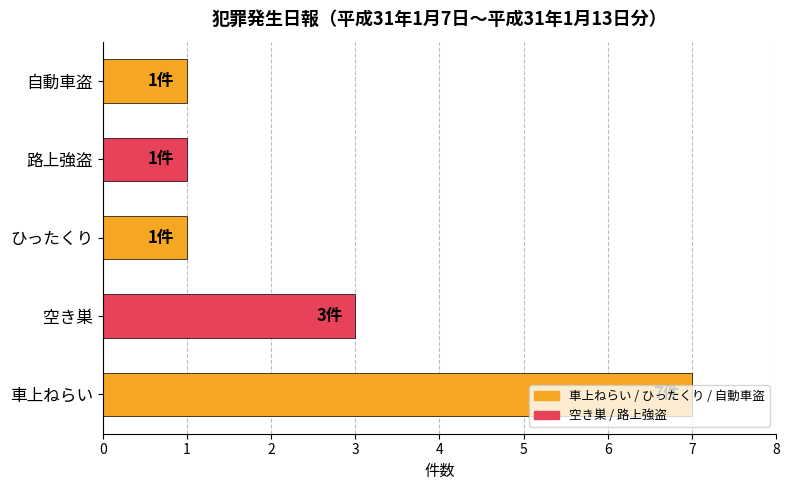

At which category does the chart reach its peak across all series?

車上ねらい